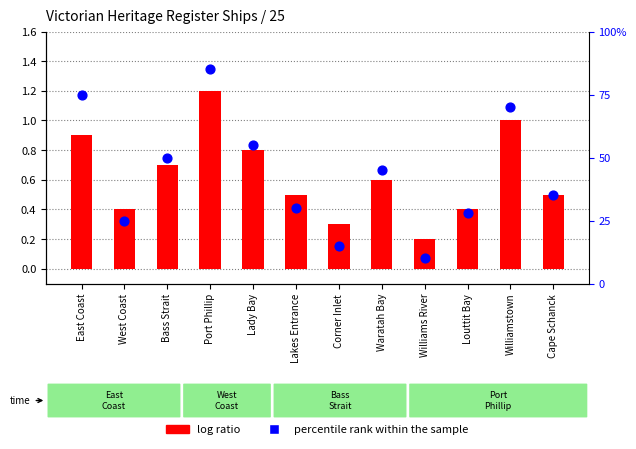

At which category is the sum across all series the highest?

Port Phillip